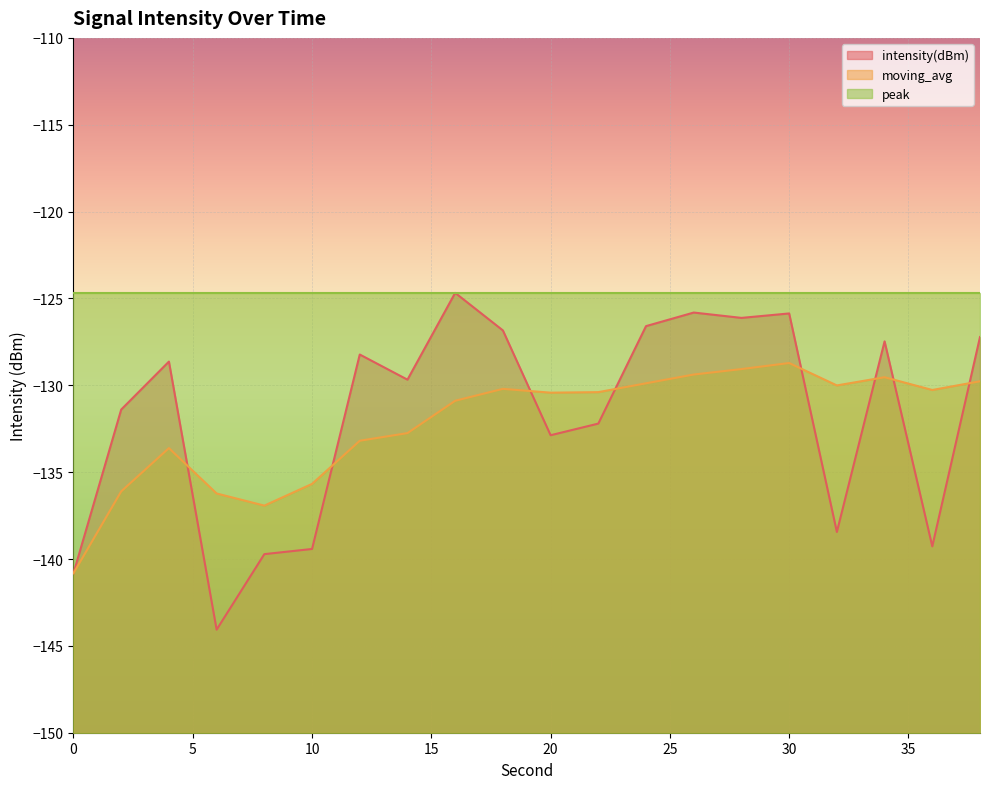

Which series has the largest total across all categories?

peak